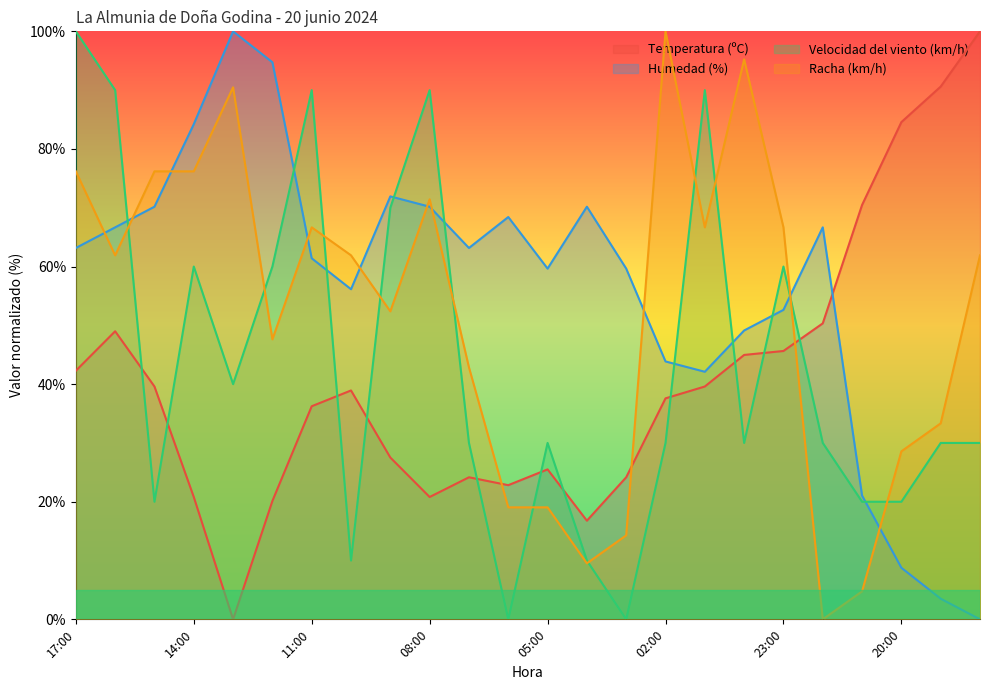

What is the spread (max minus min) of values at 02:00?

70.0